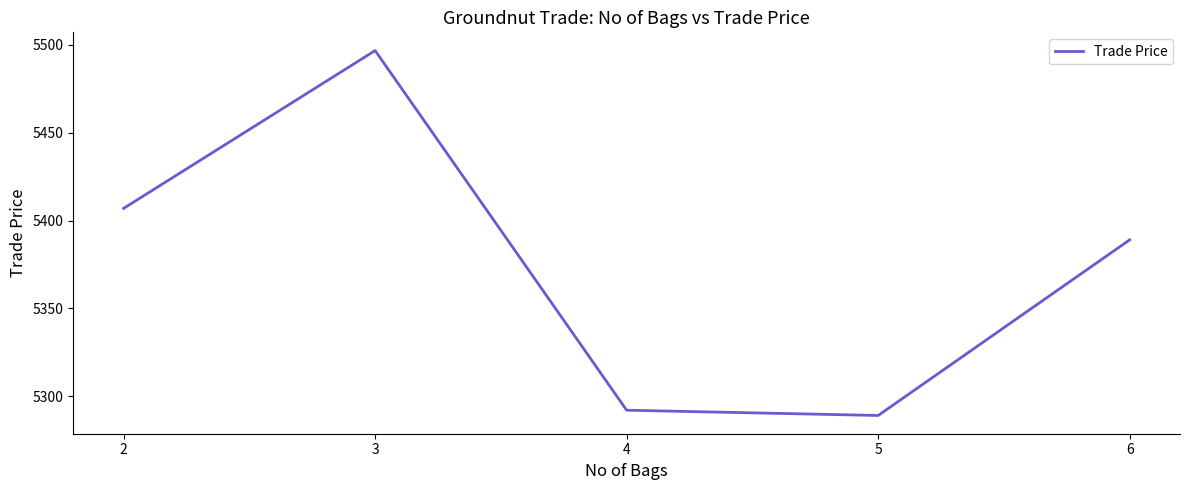

Approximately how many times larger is the value at 4 compared to 6?

1.0